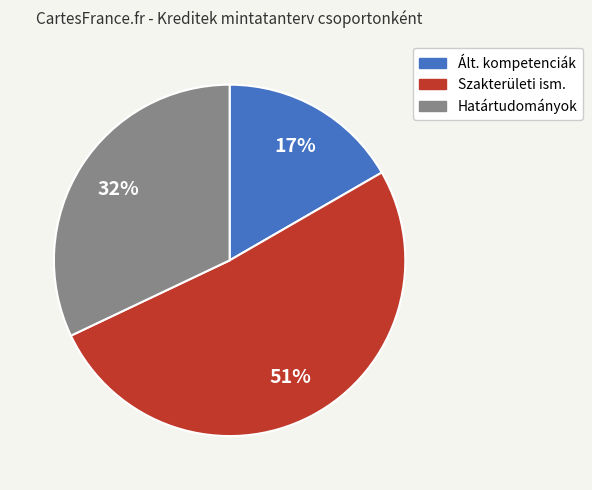

Between Ált. kompetenciák and Határtudományok, which is larger?

Határtudományok